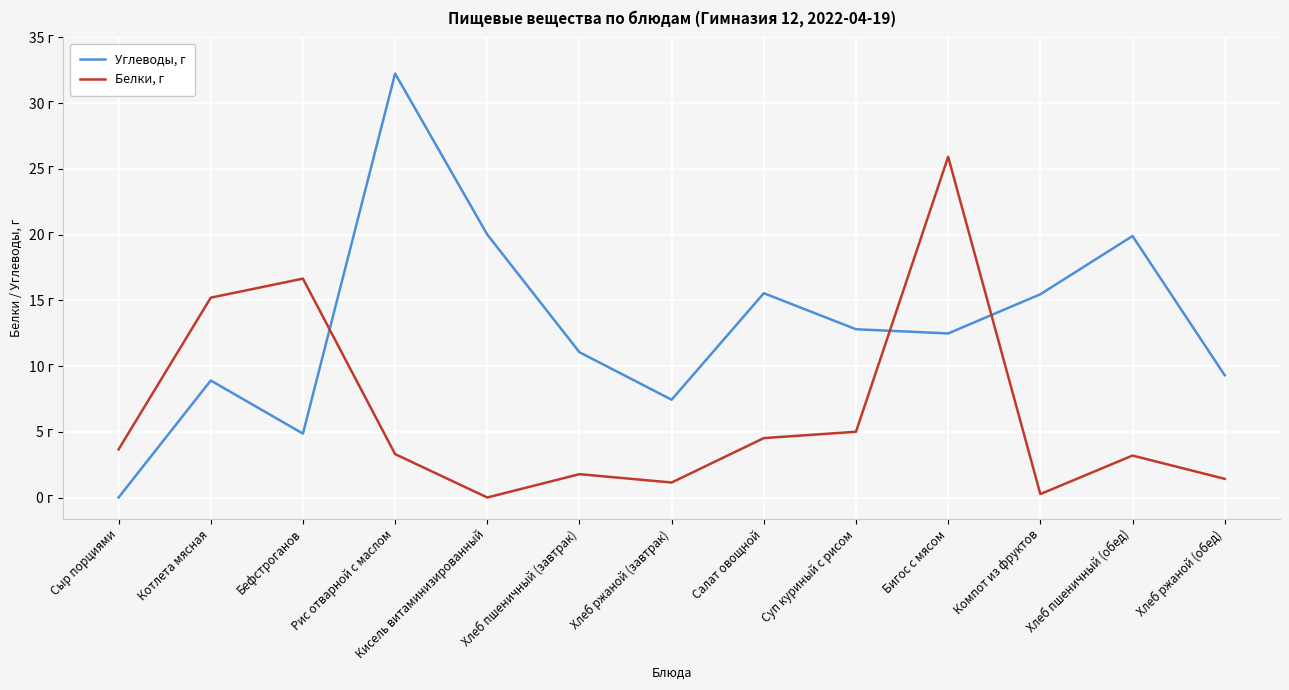

What are all the series names shown in the legend?

Углеводы, г, Белки, г